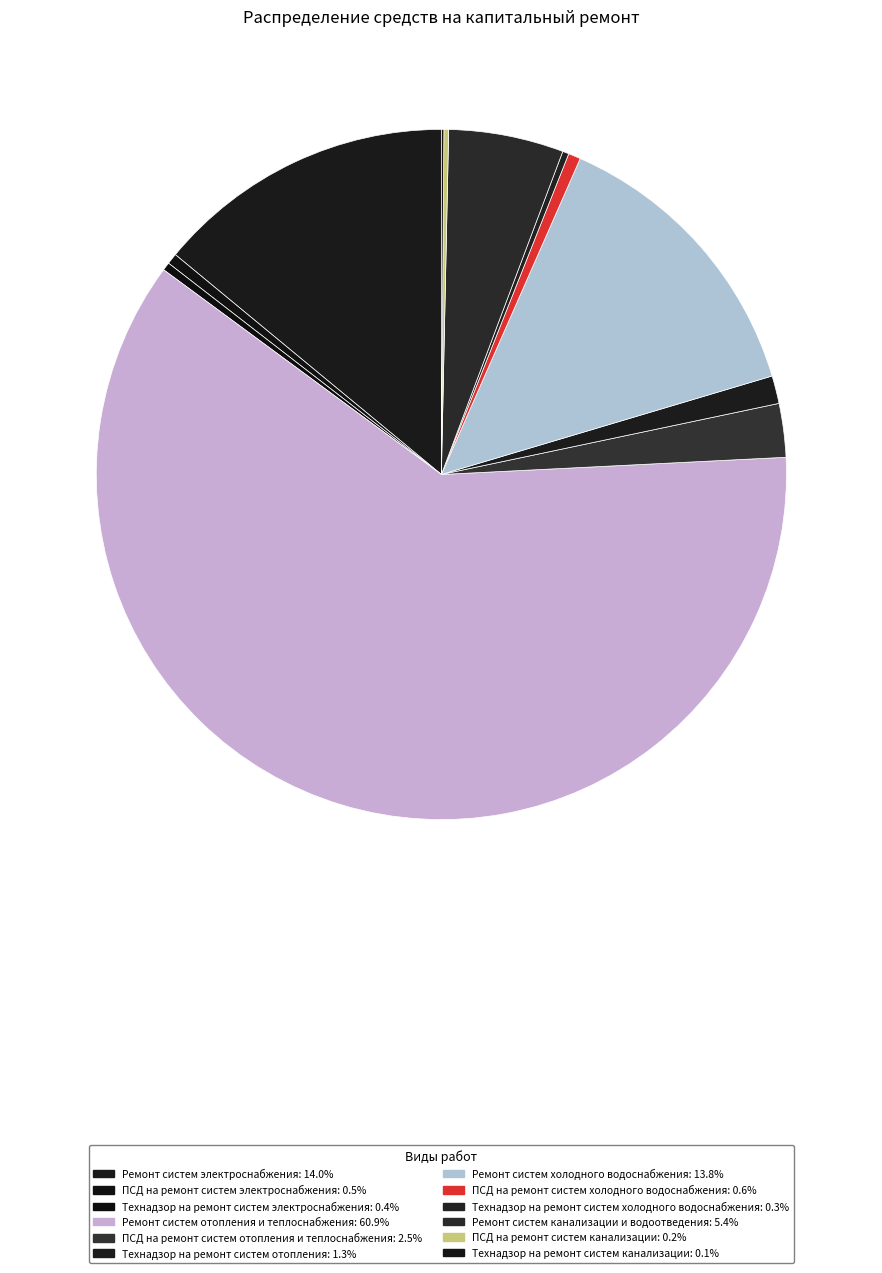

The Технадзор на ремонт систем канализации slice represents 1% of the pie. True or false?

False